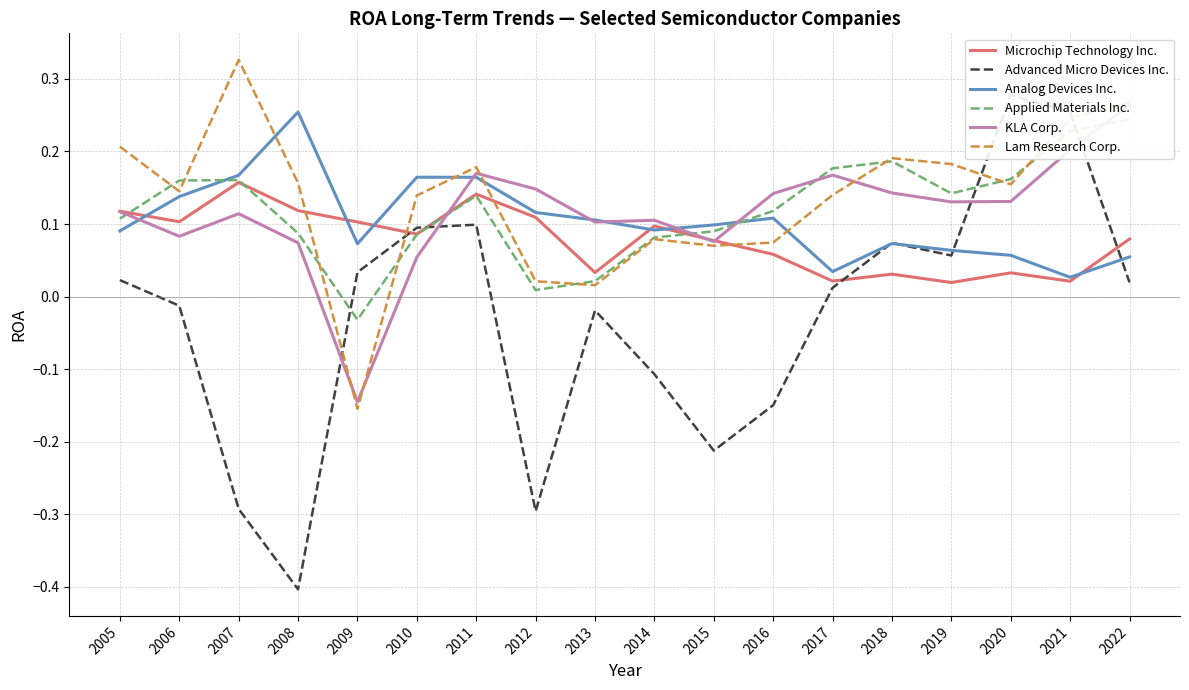

What is the total value across all series at 2008?

0.3